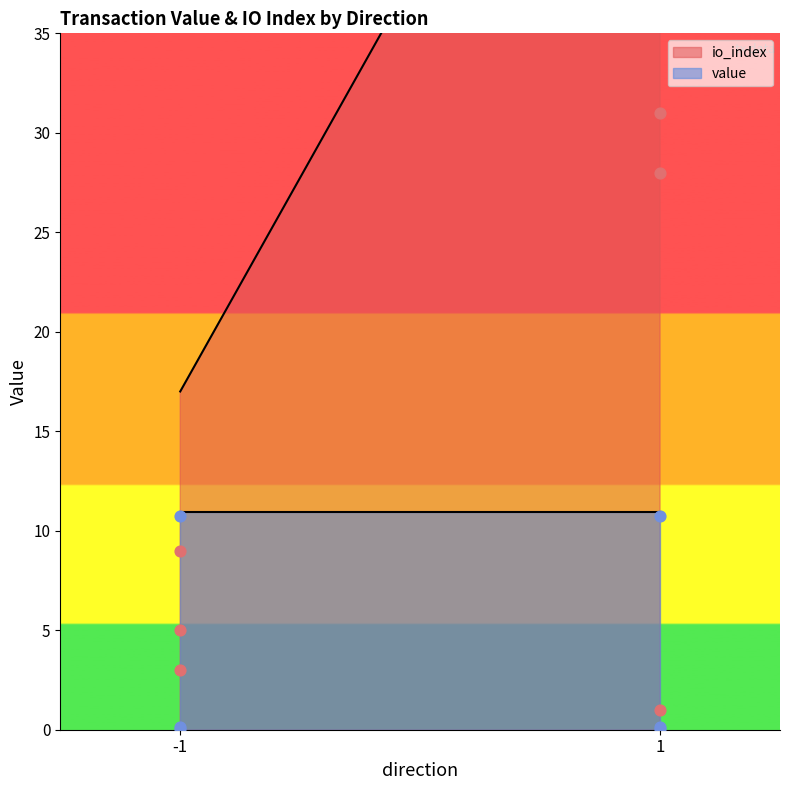

Is the value of io_index at -1 greater than the value of value at 1?

No